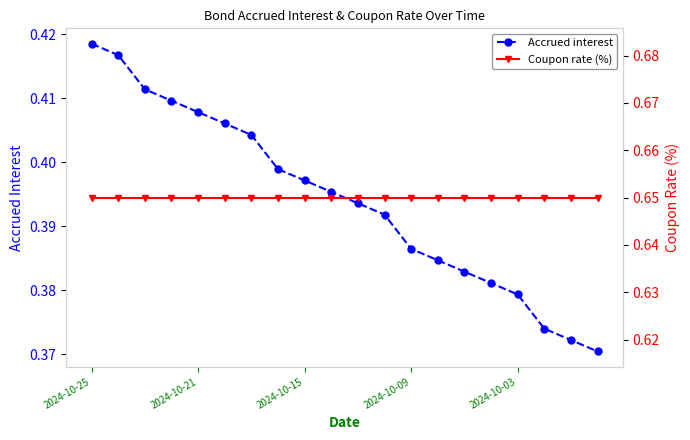

List the series in order of their peak value, lowest first.

Accrued interest, Coupon rate (%)